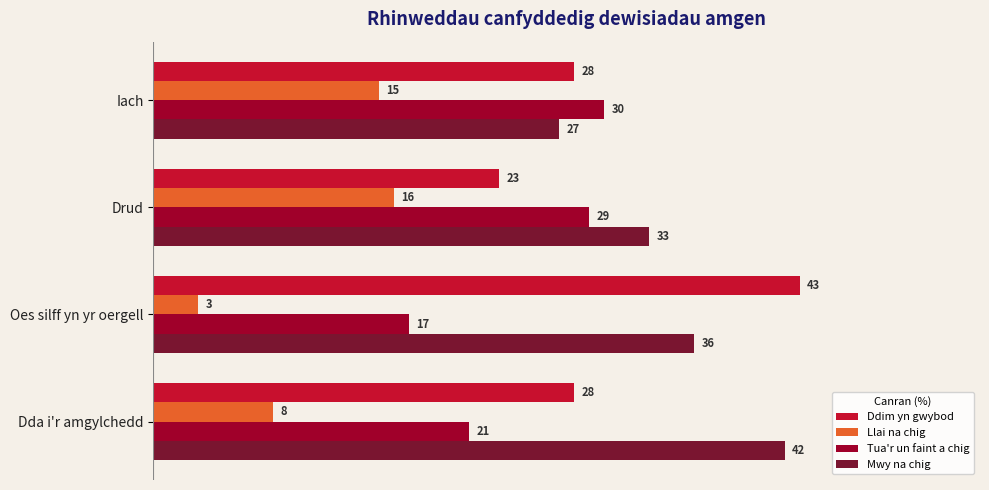

Rank the series by their average value, from lowest to highest.

Llai na chig, Tua'r un faint a chig, Ddim yn gwybod, Mwy na chig